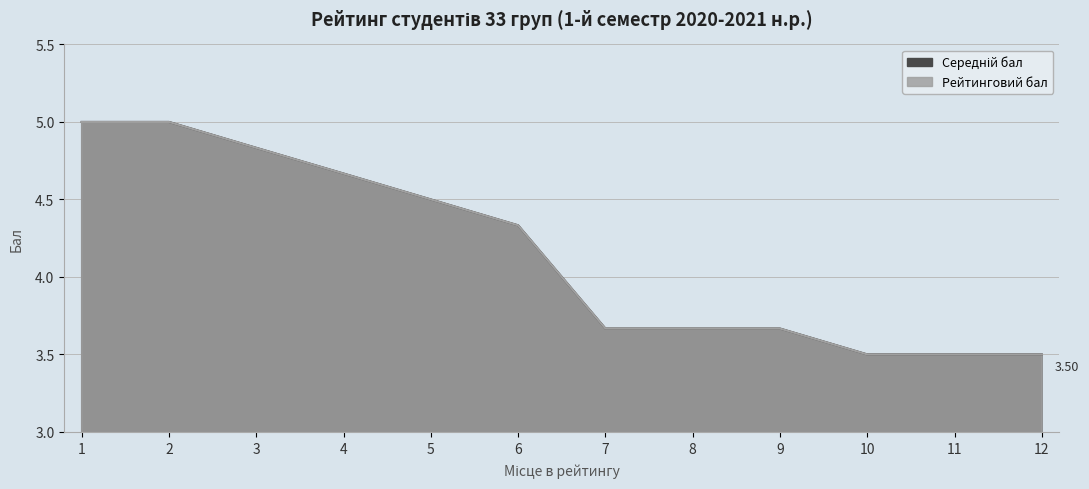

The Рейтинговий бал series shows 3.7 at 8. True or false?

True